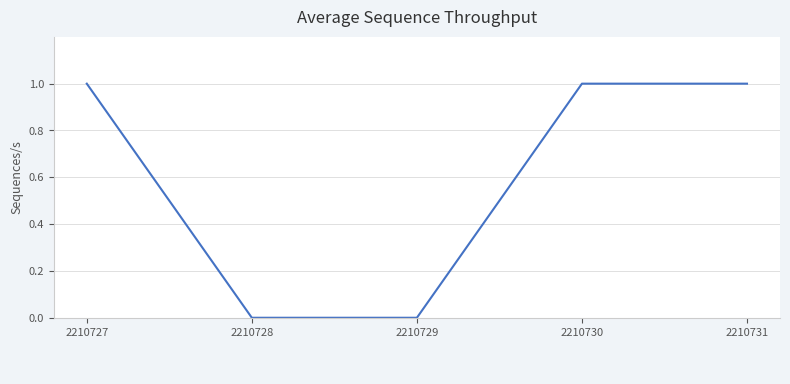

Count the number of categories in the chart.

5